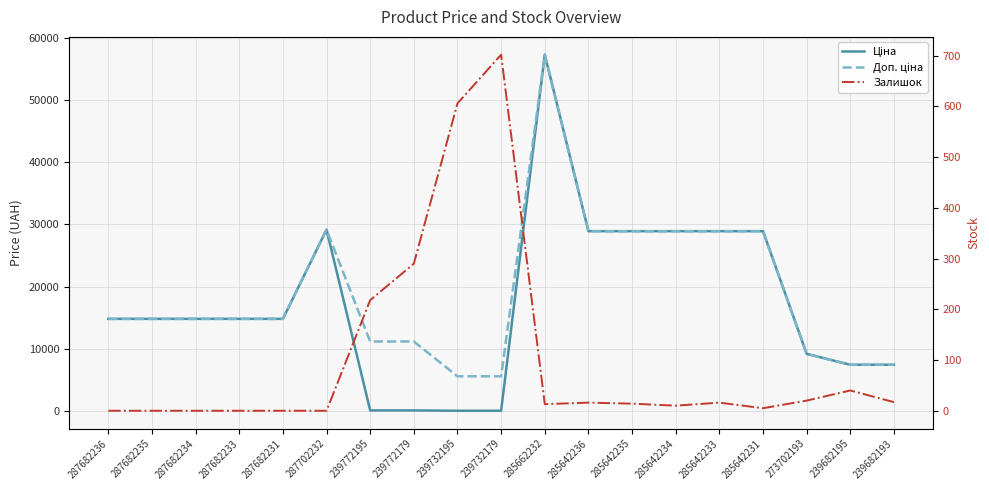

Rank the series by their maximum value, from lowest to highest.

Залишок, Ціна, Доп. ціна